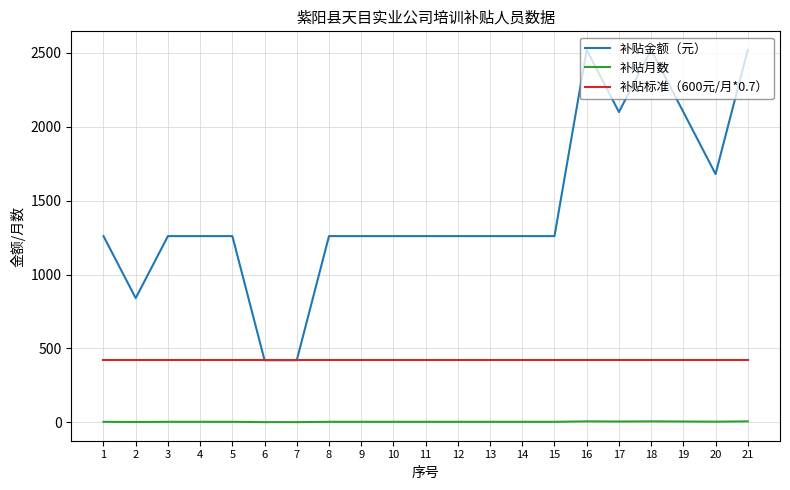

At how many categories does at least one series exceed 83?

21